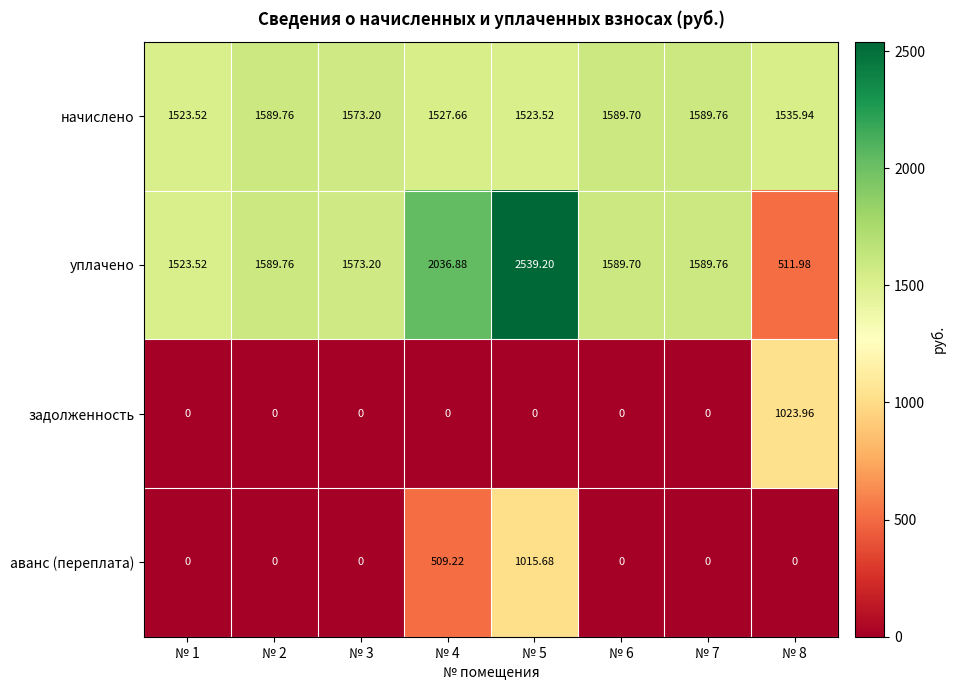

List the series in order of their peak value, highest first.

уплачено, начислено, задолженность, аванс (переплата)